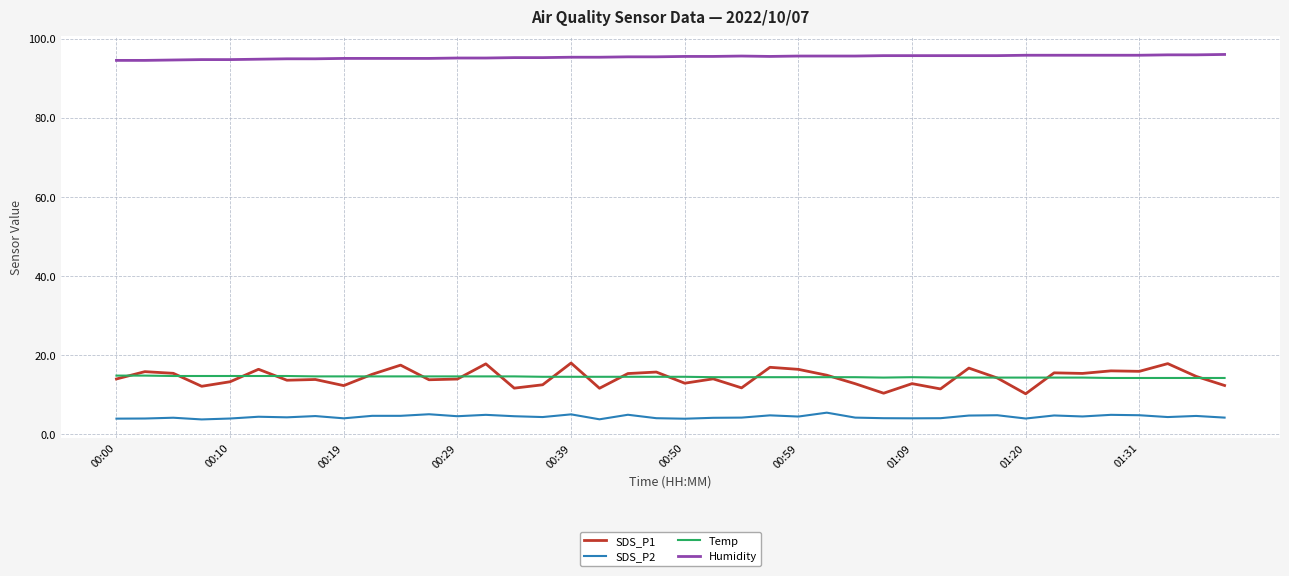

Which series has the largest total across all categories?

Humidity